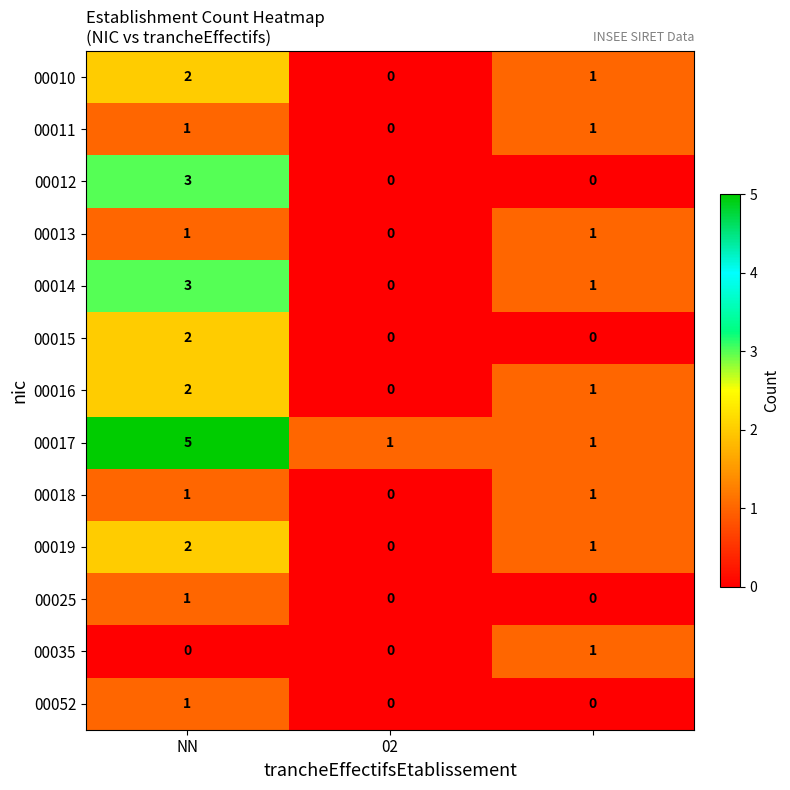

Count the 00011 values in the range 0 to 1.

3